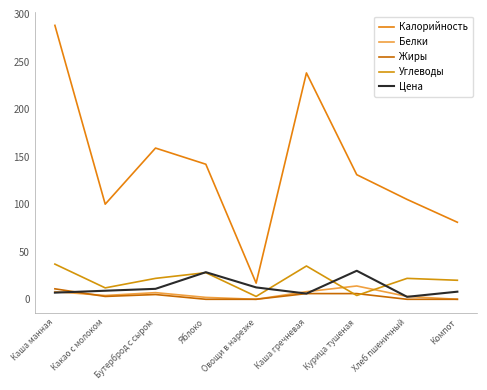

Reading left to right, what are all the values shown in this chart?

Калорийность: Каша манная=288.0	Какао с молоком=100.0	Бутерброд с сыром=159.0	Яблоко=142.0	Овощи в нарезке=17.0	Каша гречневая=238.0	Курица тушеная=131.0	Хлеб пшеничный=105.0	Компот=81.0
Белки: Каша манная=8.0	Какао с молоком=4.0	Бутерброд с сыром=7.0	Яблоко=2.0	Овощи в нарезке=0.0	Каша гречневая=8.0	Курица тушеная=14.0	Хлеб пшеничный=3.0	Компот=0.0
Жиры: Каша манная=11.0	Какао с молоком=3.0	Бутерброд с сыром=5.0	Яблоко=0.0	Овощи в нарезке=0.0	Каша гречневая=6.0	Курица тушеная=6.0	Хлеб пшеничный=0.0	Компот=0.0
Углеводы: Каша манная=37.0	Какао с молоком=12.0	Бутерброд с сыром=22.0	Яблоко=28.0	Овощи в нарезке=3.0	Каша гречневая=35.0	Курица тушеная=4.0	Хлеб пшеничный=22.0	Компот=20.0
Цена: Каша манная=7.0	Какао с молоком=9.0	Бутерброд с сыром=11.0	Яблоко=28.5	Овощи в нарезке=12.5	Каша гречневая=6.0	Курица тушеная=30.0	Хлеб пшеничный=2.6	Компот=8.0